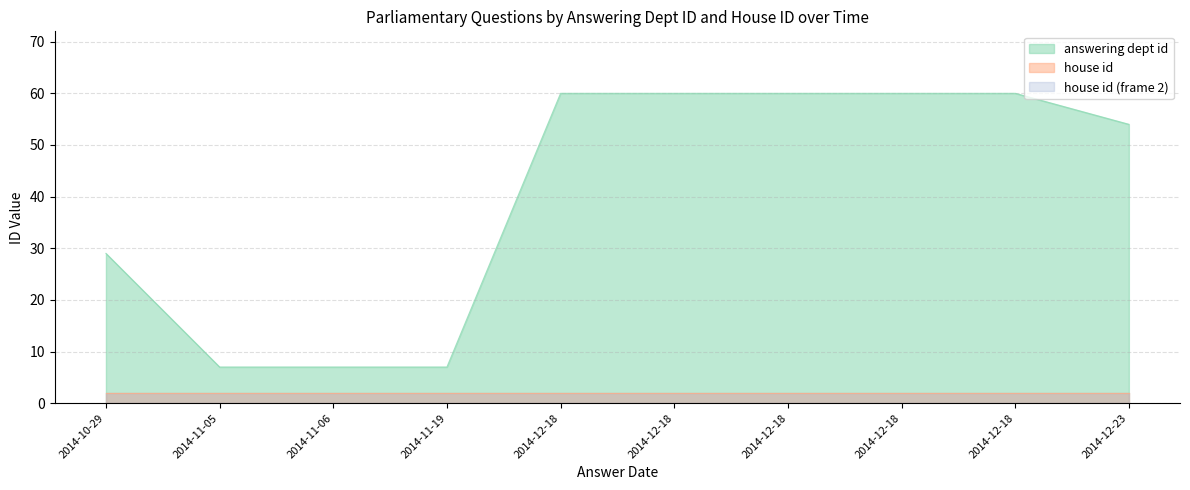

What is the value of the 3rd point from the left?

7